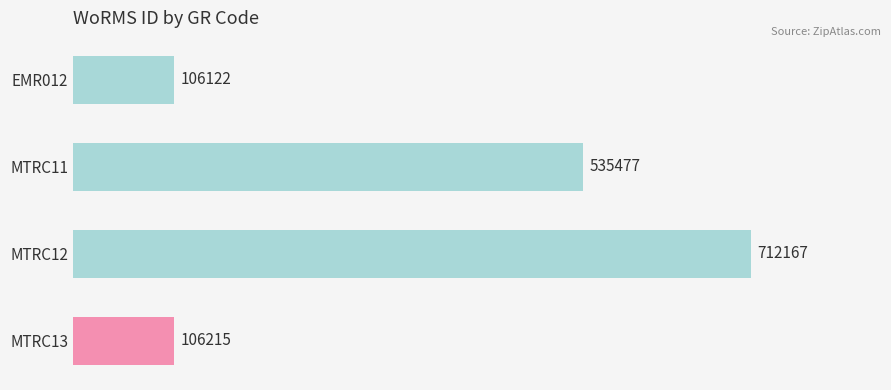

True or false: the data shows 106122 at EMR012.

True